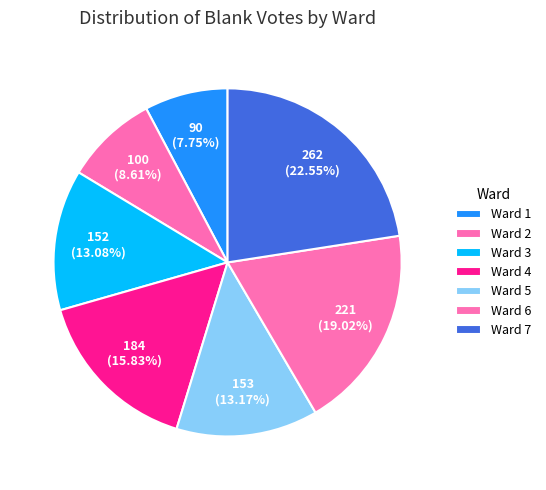

Which slice is the largest?

Ward 7